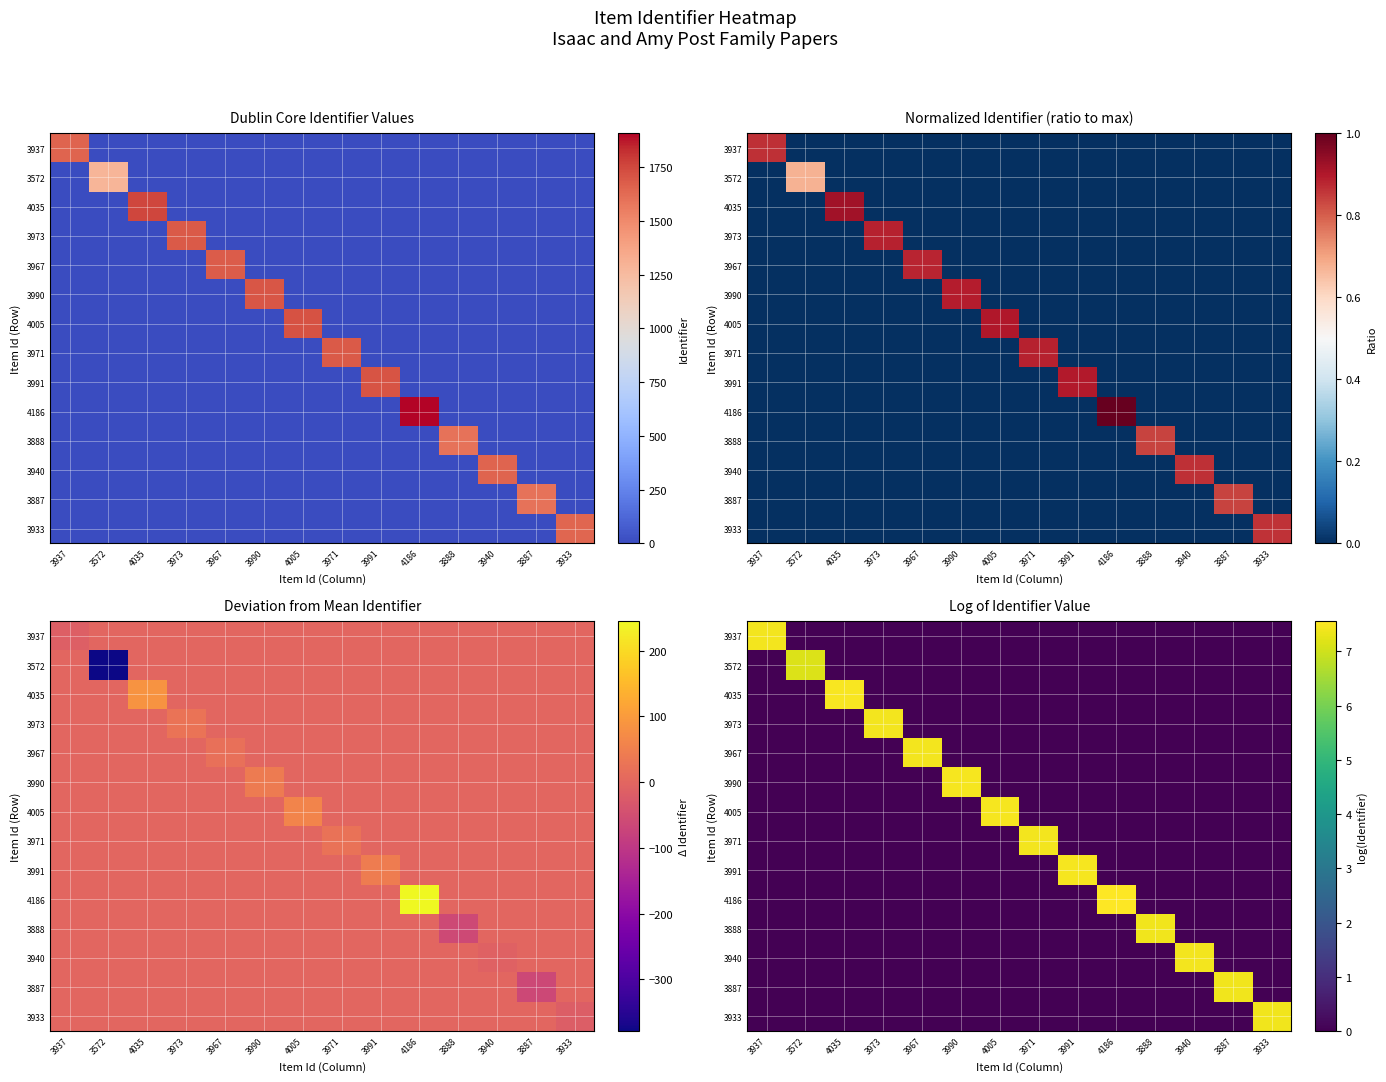

List the labels in order of 3572 value, smallest first.

3937, 4035, 3973, 3967, 3990, 4005, 3971, 3991, 4186, 3888, 3940, 3887, 3933, 3572